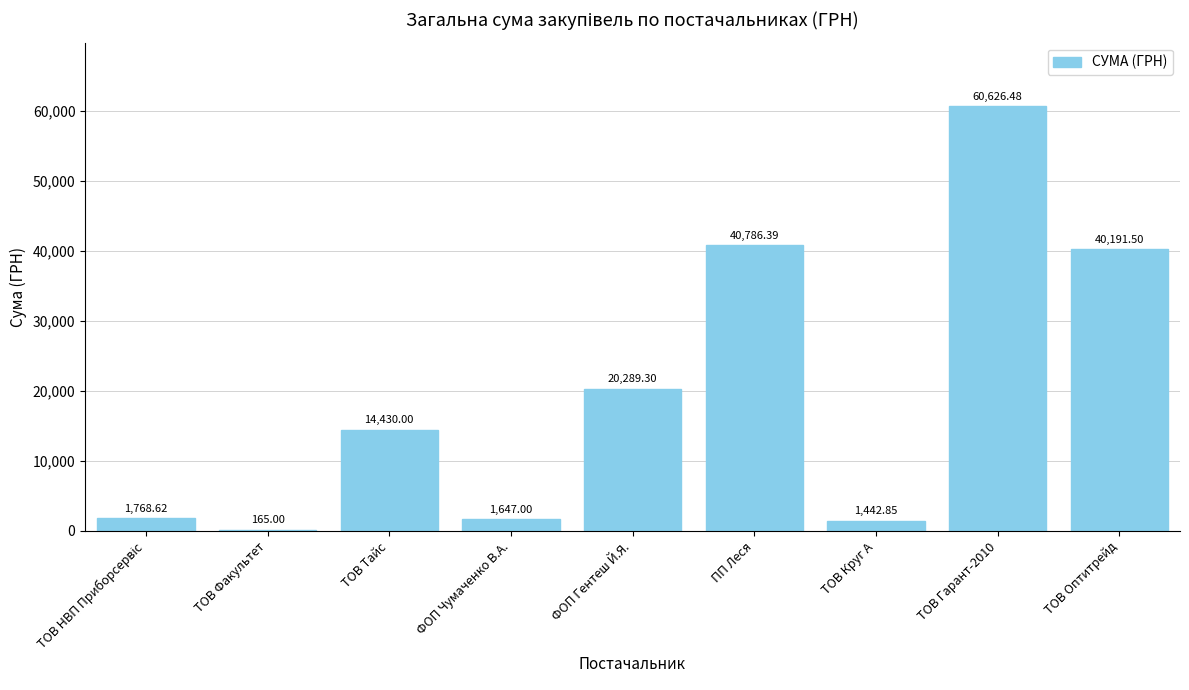

What value does the data have at ФОП Чумаченко В.А.?

1647.0